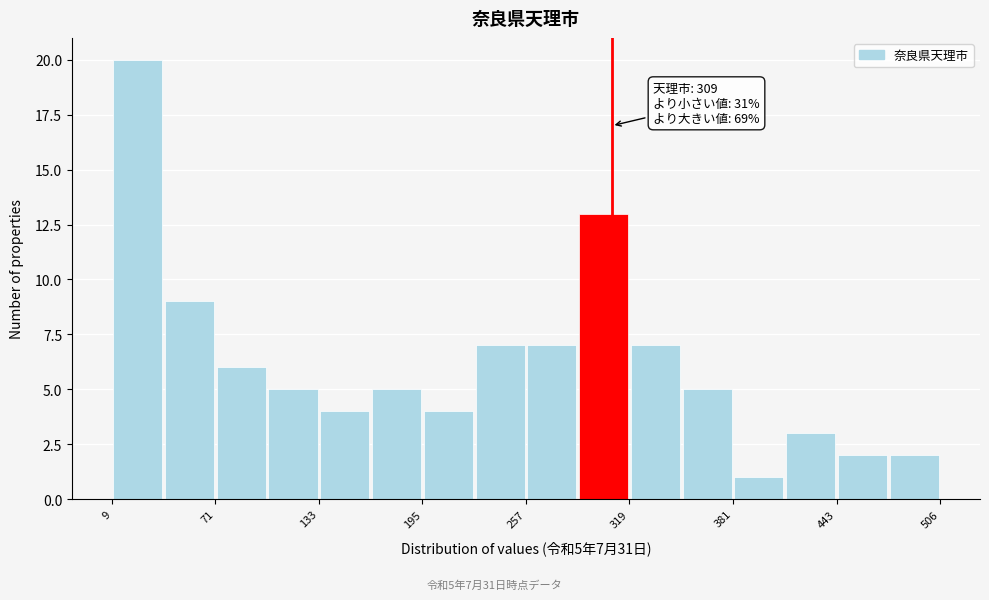

Read against the x-axis, roughly where is the centre of the tallest bar?

20